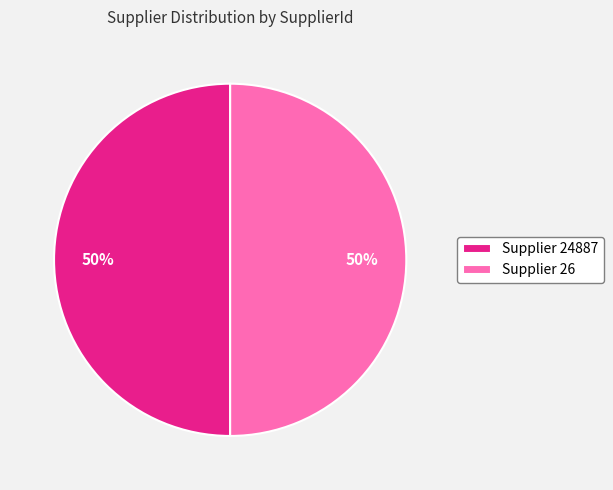

True or false: Supplier 24887 accounts for 38% of the total.

False